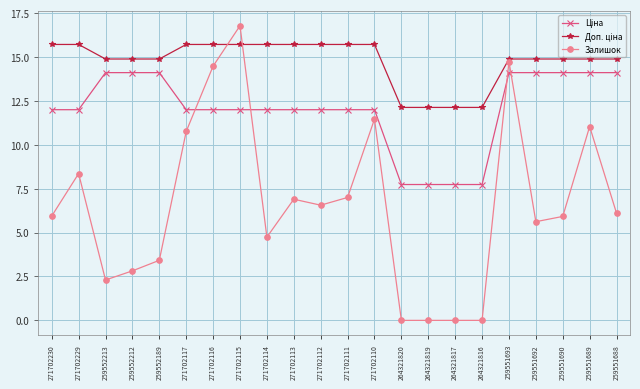

At how many categories does at least one series exceed 5?

22